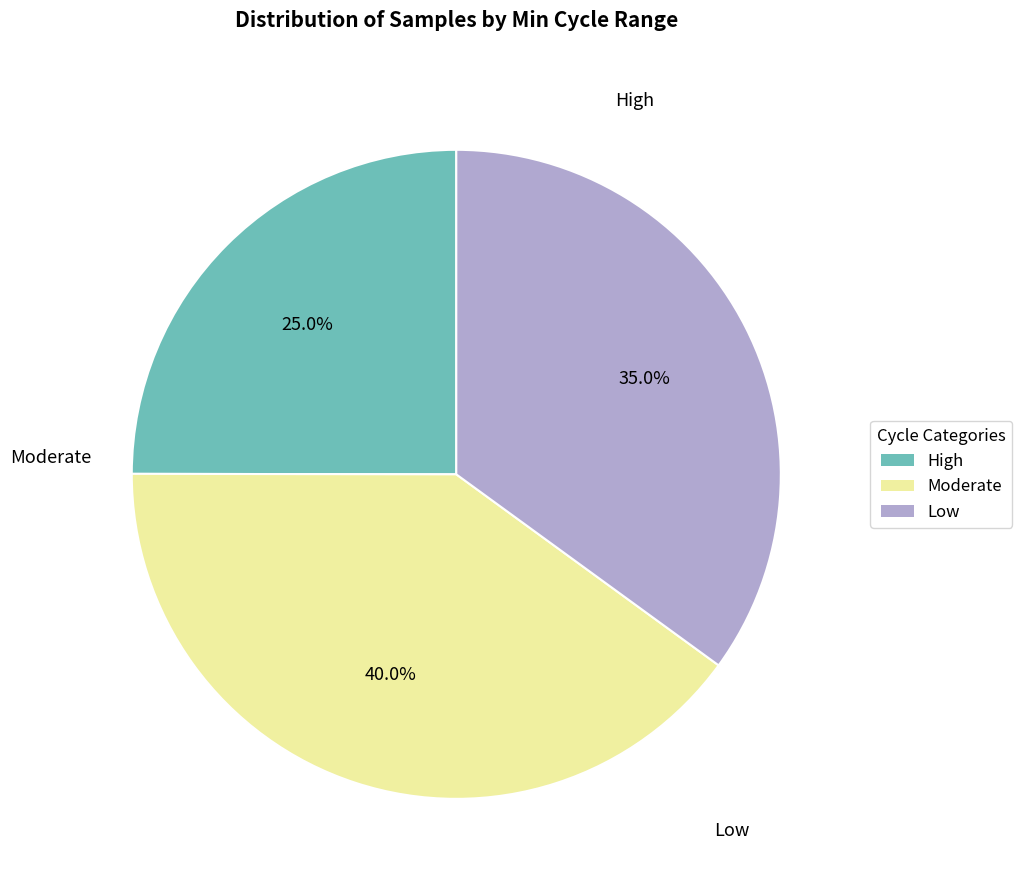

Does any single category account for the majority?

No